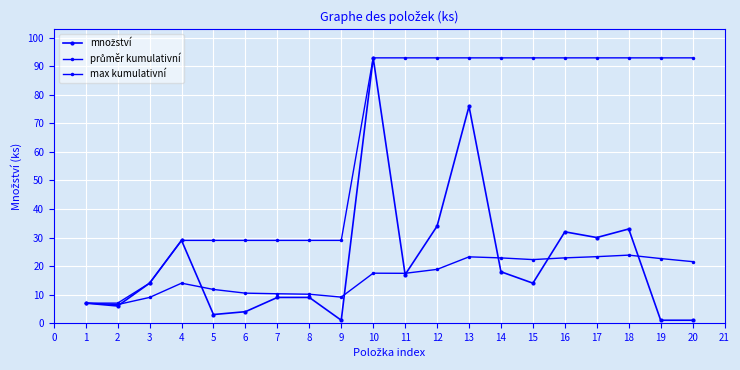

How many categories are shown in the chart?

20